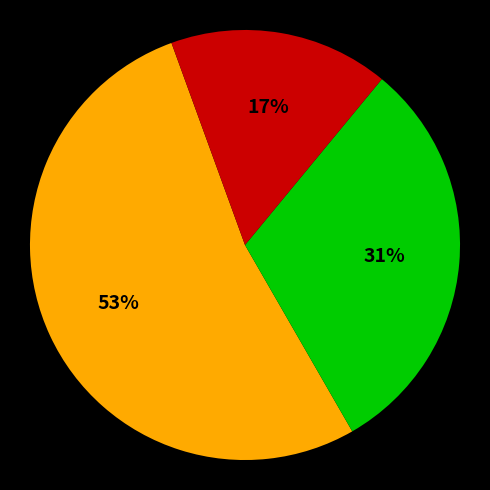

To the nearest percent, what is the difference between the largest and smallest slice percentages?

36%